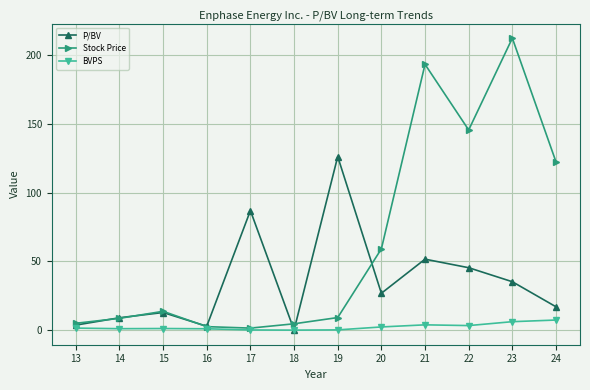

Rank the series by their average value, from lowest to highest.

BVPS, P/BV, Stock Price